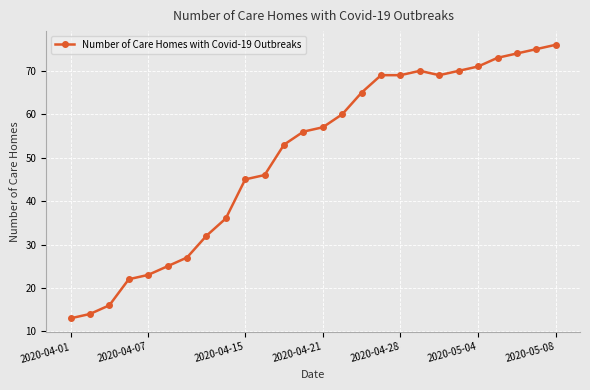

What is the difference between the second highest and second lowest values?

61